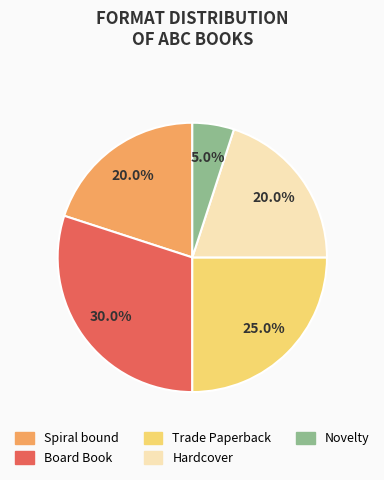

What percentage is the Novelty slice, to the nearest percent?

5%